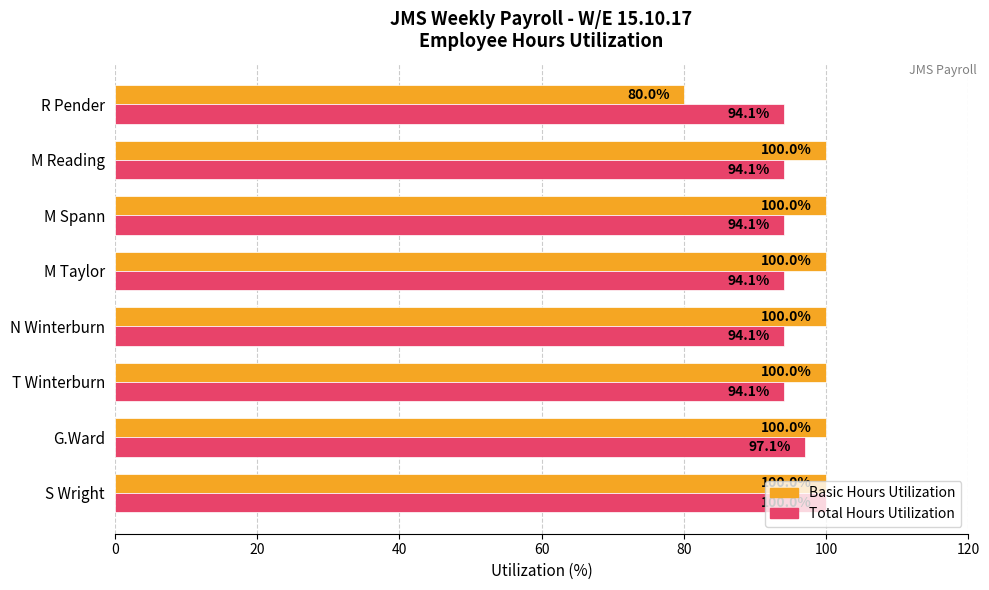

Is it true that Total Hours Utilization equals 128.6 at N Winterburn?

False